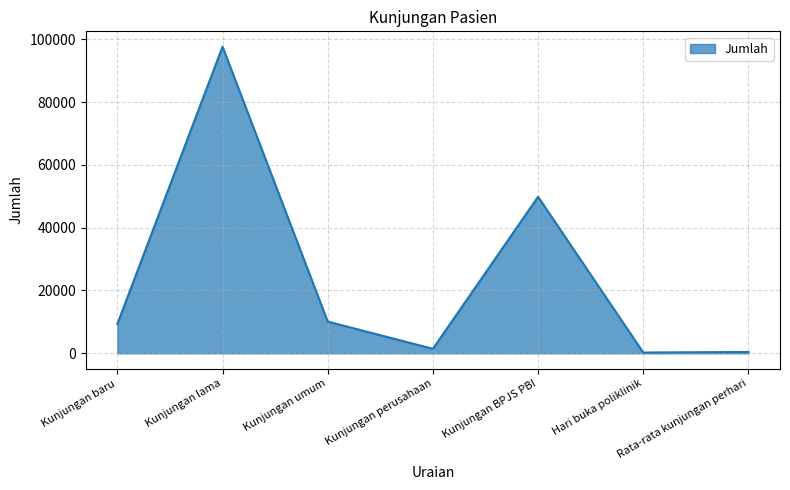

Approximately how many times larger is the value at Kunjungan BPJS PBI compared to Kunjungan lama?

0.5